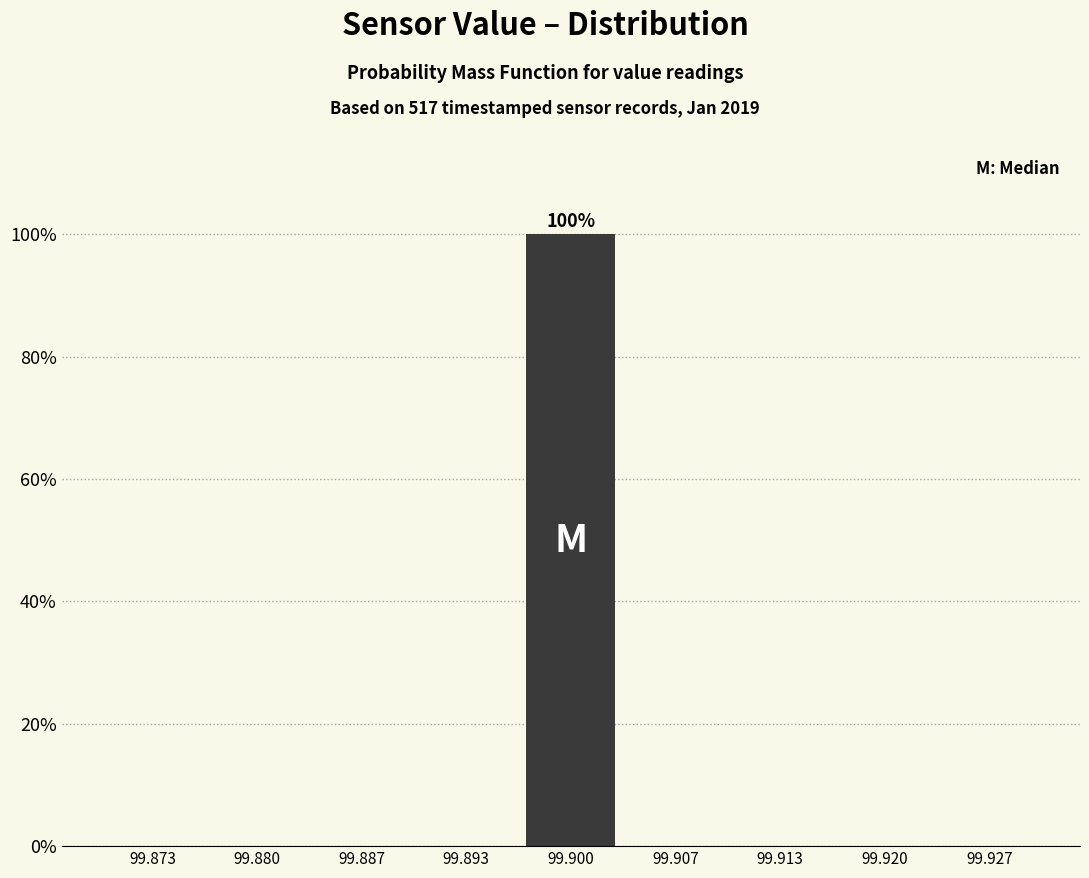

Over which range of the x-axis is the bar tallest?

99.897 to 99.903